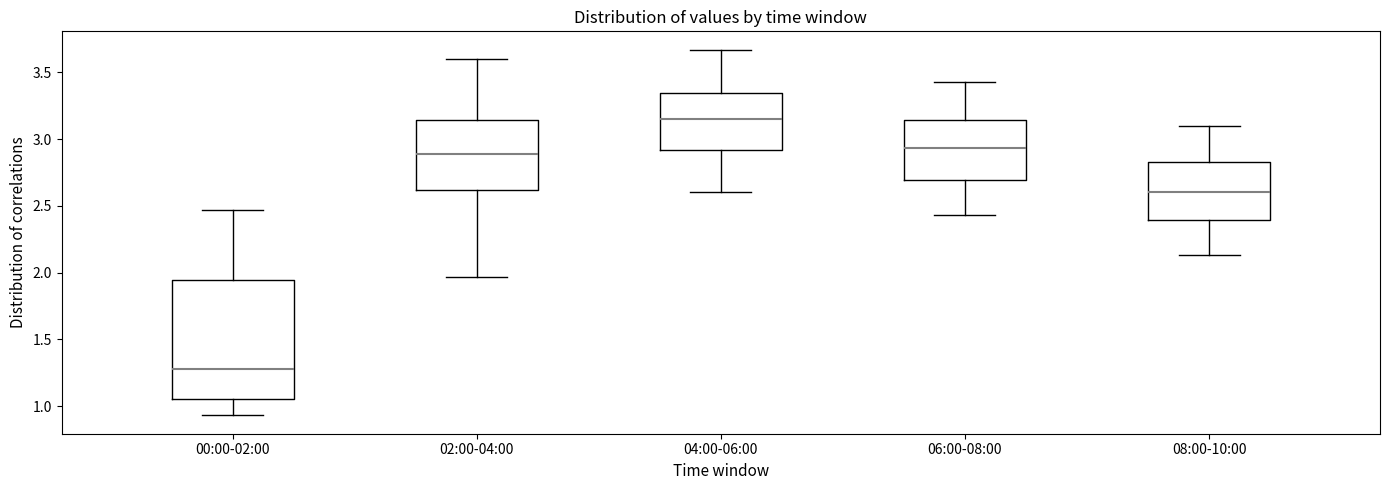

Which box is the tallest, from its lower edge to its upper edge?

00:00-02:00